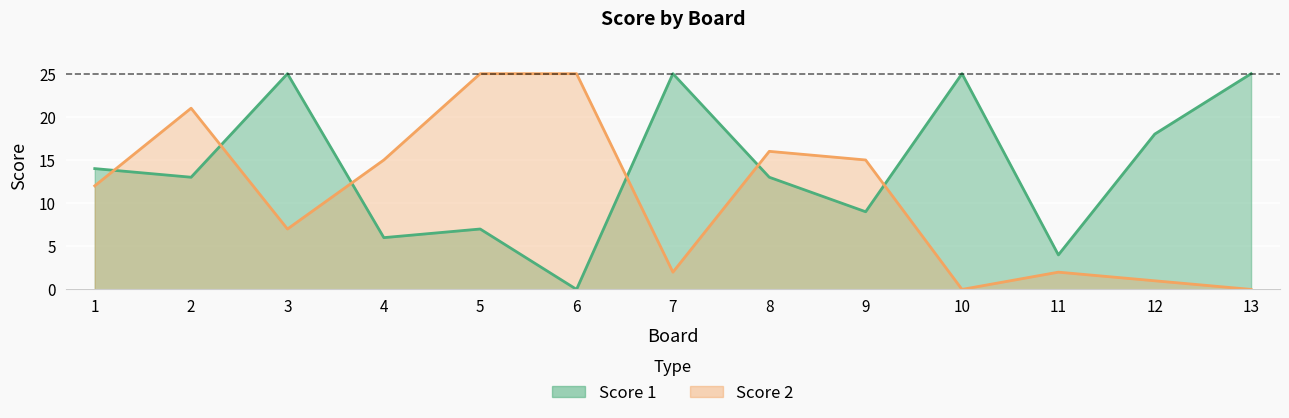

Reading right to left, what are all the values shown in this chart?

Score 1: 25	18	4	25	9	13	25	0	7	6	25	13	14
Score 2: 0	1	2	0	15	16	2	25	25	15	7	21	12